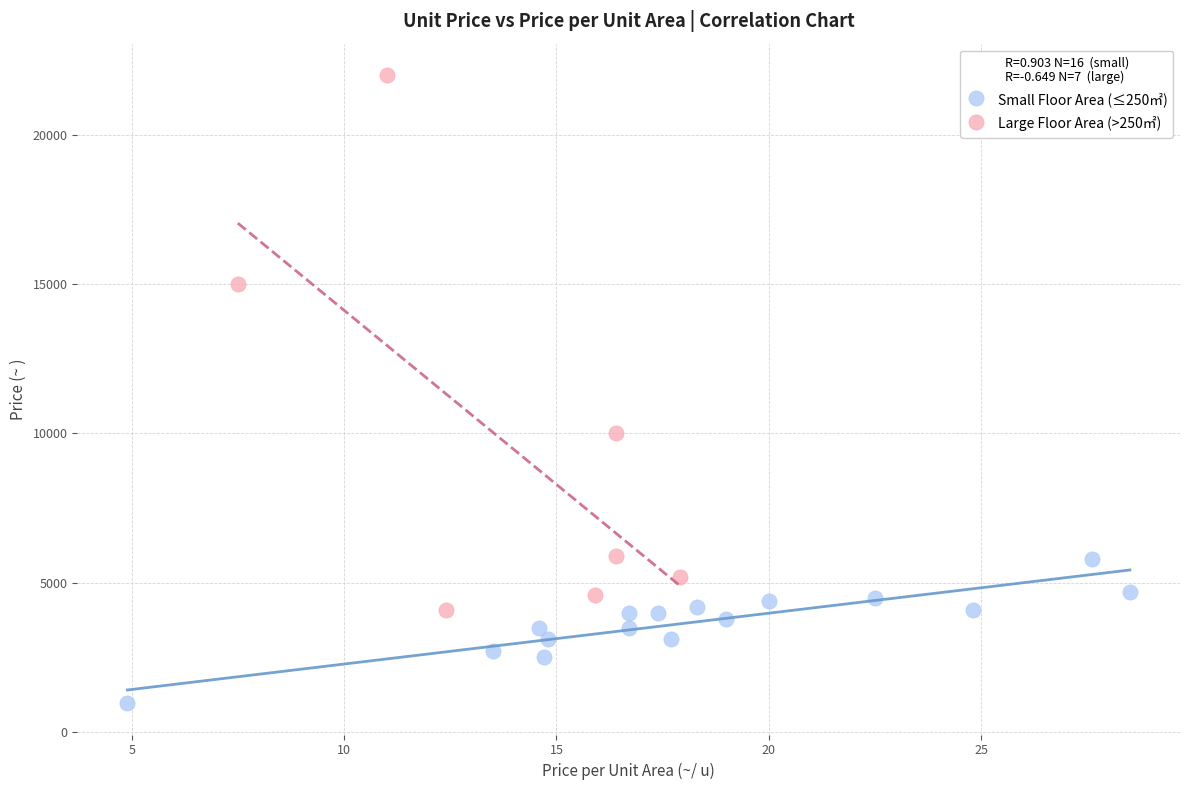

Which series contains the lowest Y value?

Small Floor Area (≤250㎡)